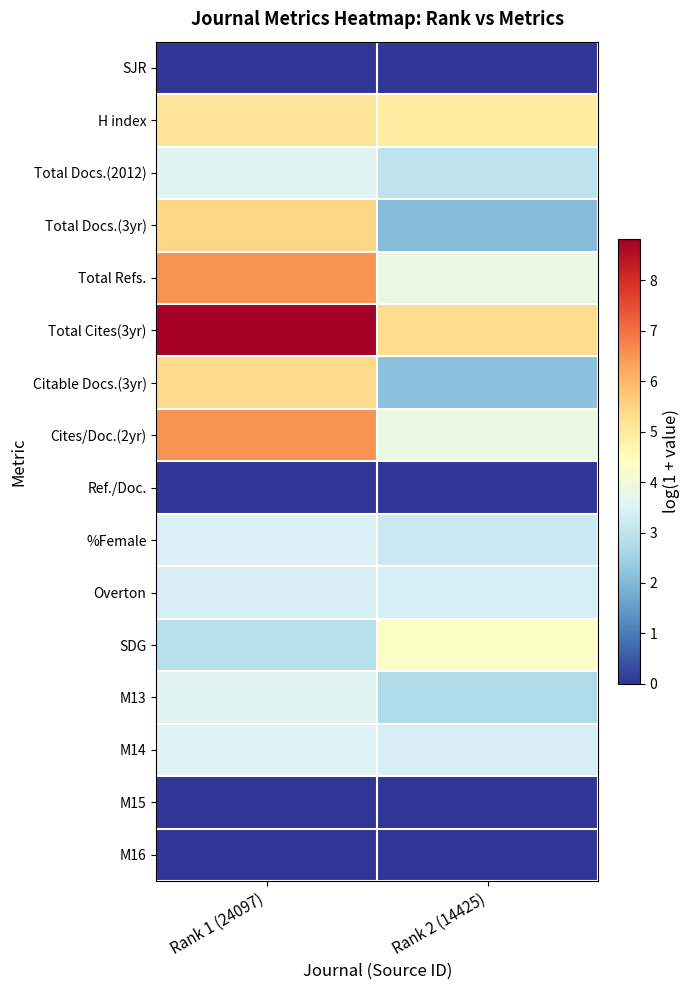

How many distinct data groups are displayed?

16